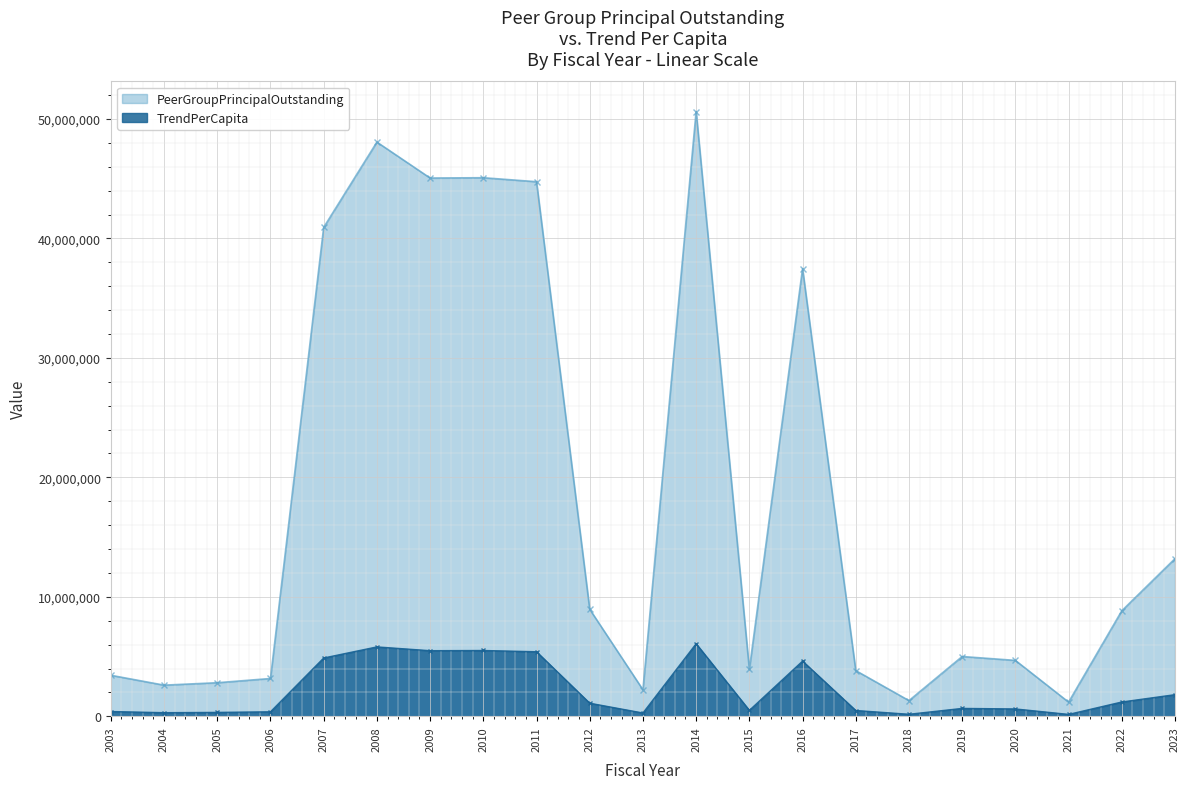

What is the value of the PeerGroupPrincipalOutstanding point at the 3rd from the left?

2811000.0